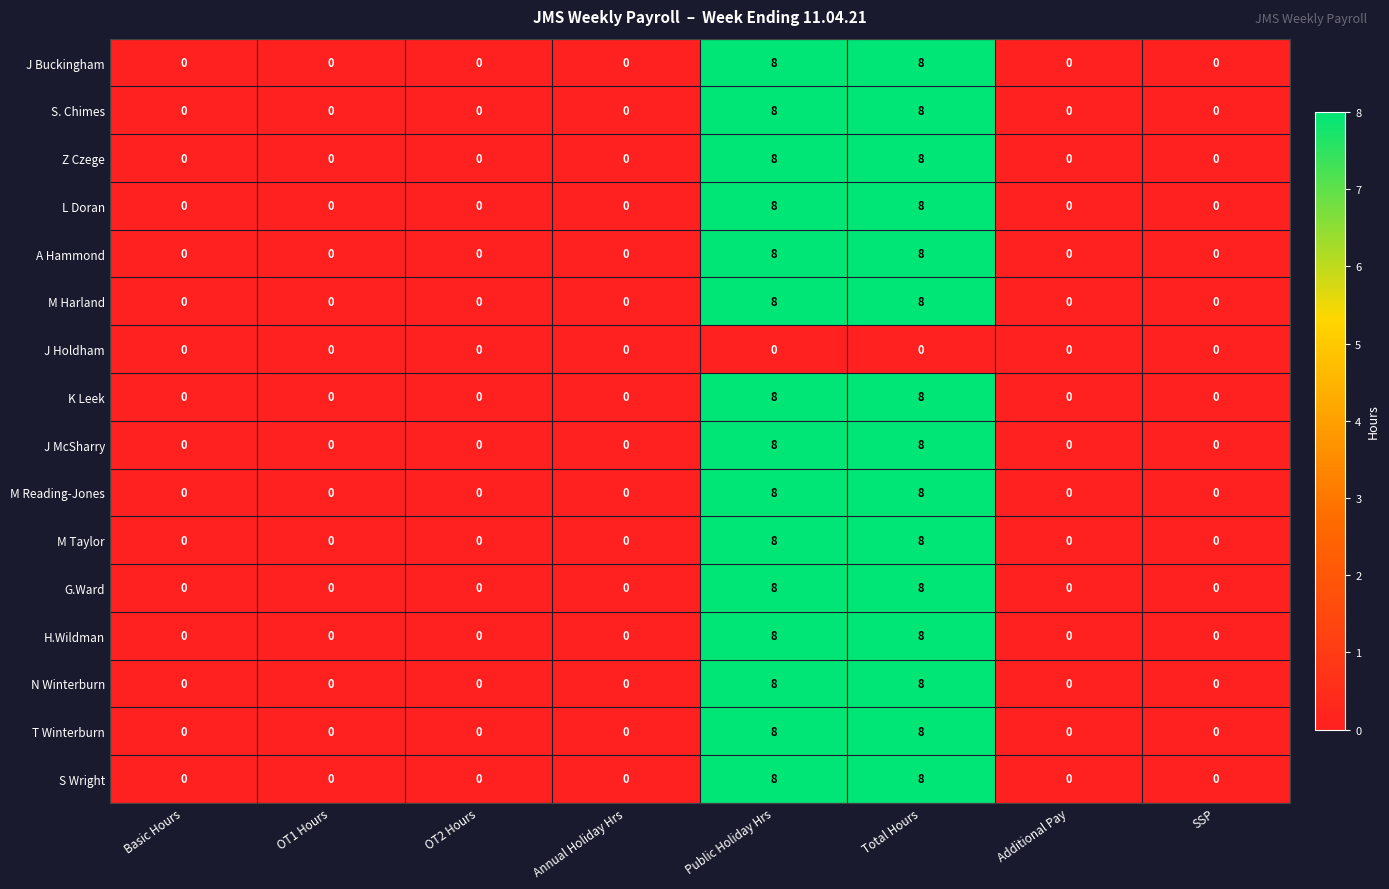

What is the sum of all H.Wildman values?

16